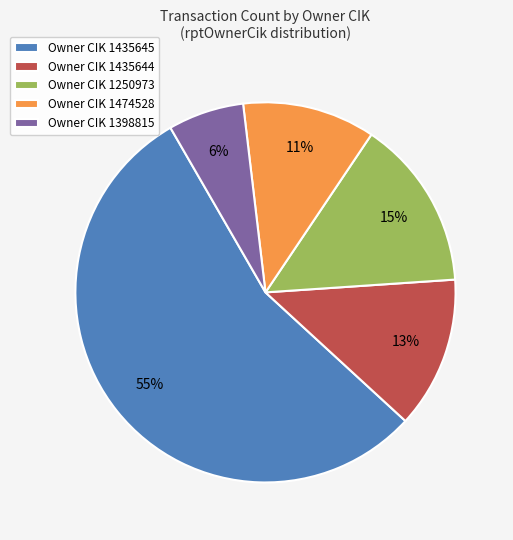

Which category accounts for the majority?

Owner CIK 1435645